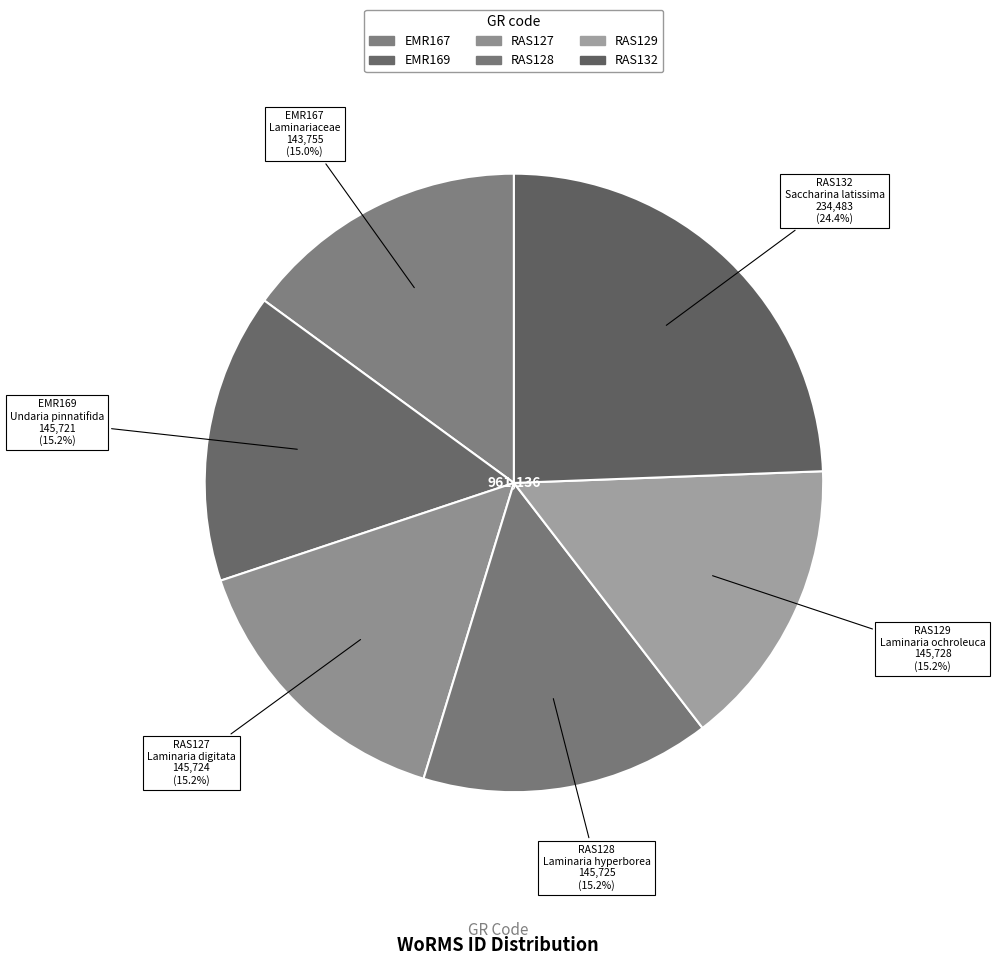

Which slice is the largest?

RAS132